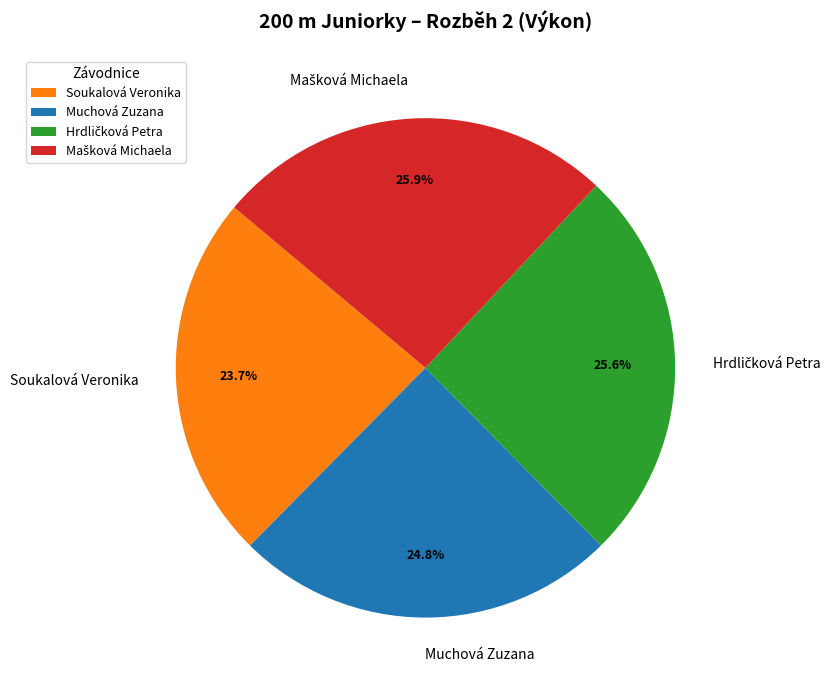

Count the number of slices in the pie.

4